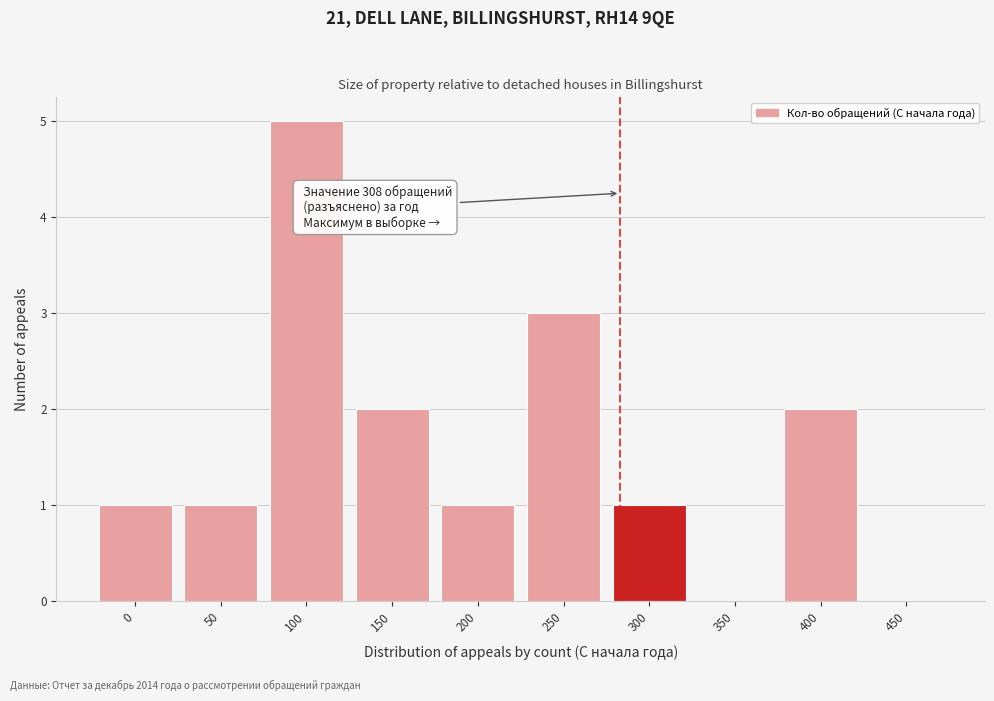

Reading left to right, extract all data points from this chart.

0=1	50=1	100=5	150=2	200=1	250=3	300=1	350=0	400=2	450=0